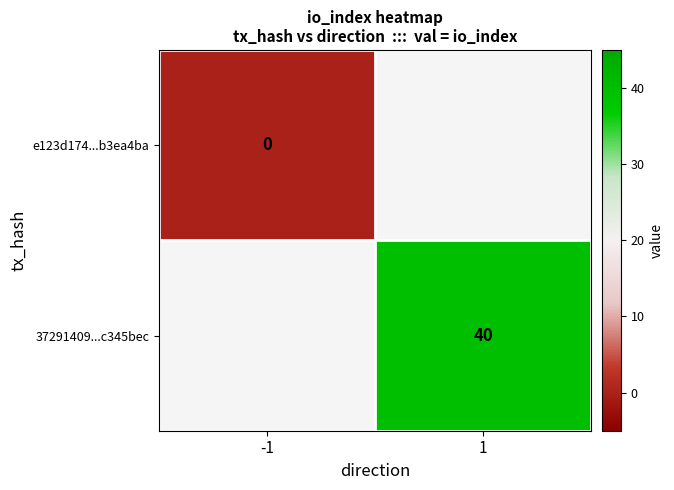

Which has a higher value, -1 or 1?

1